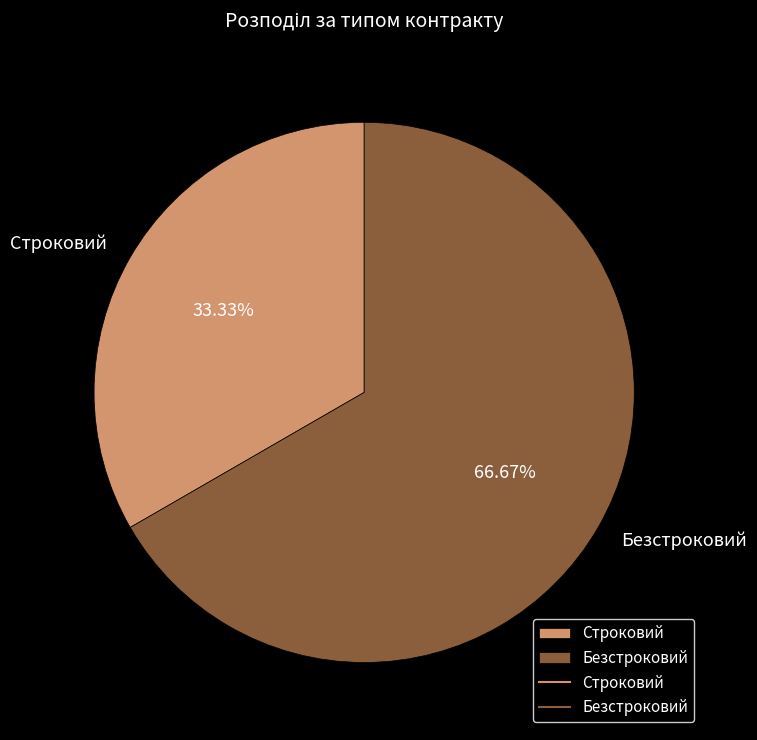

What percentage is the Безстроковий slice, to the nearest percent?

67%